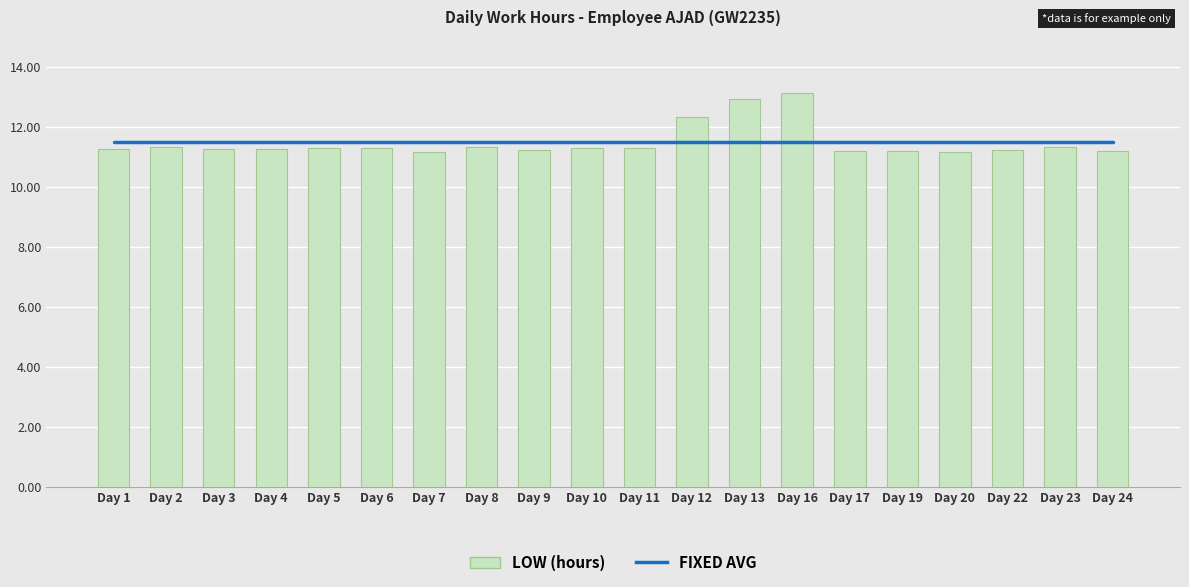

What is the spread (max minus min) of values at Day 2?

0.2